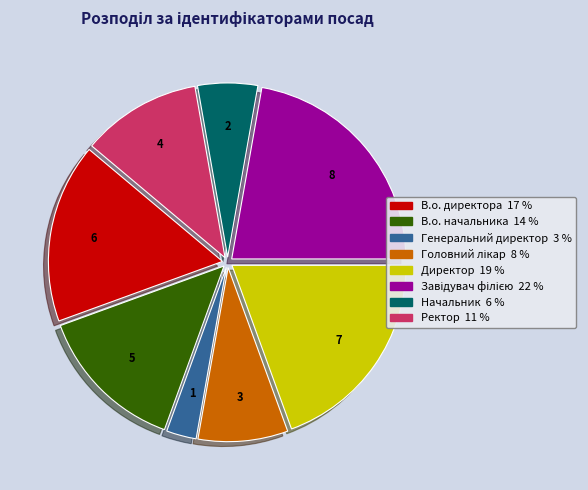

Which category has the smallest portion of the pie?

Генеральний директор